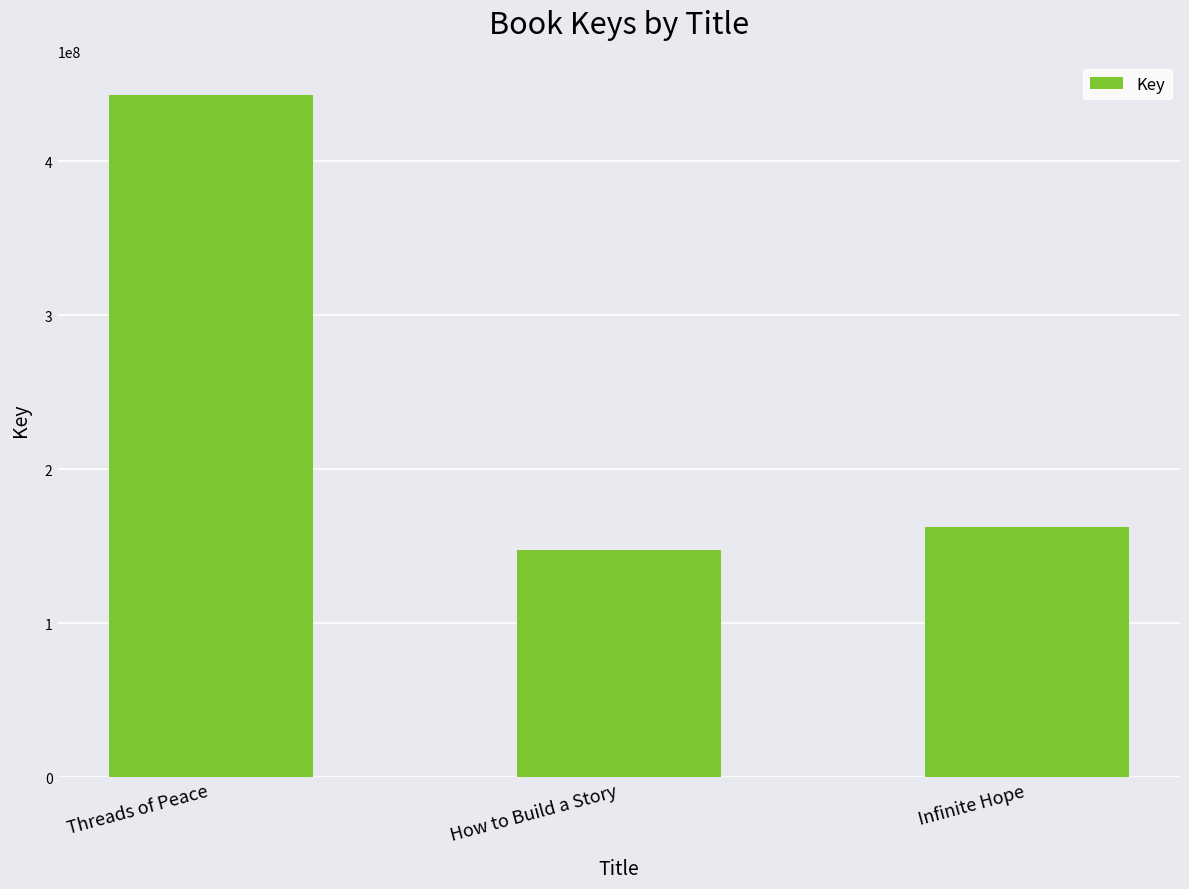

What is the ratio of the value at Threads of Peace to the value at How to Build a Story?

3.0